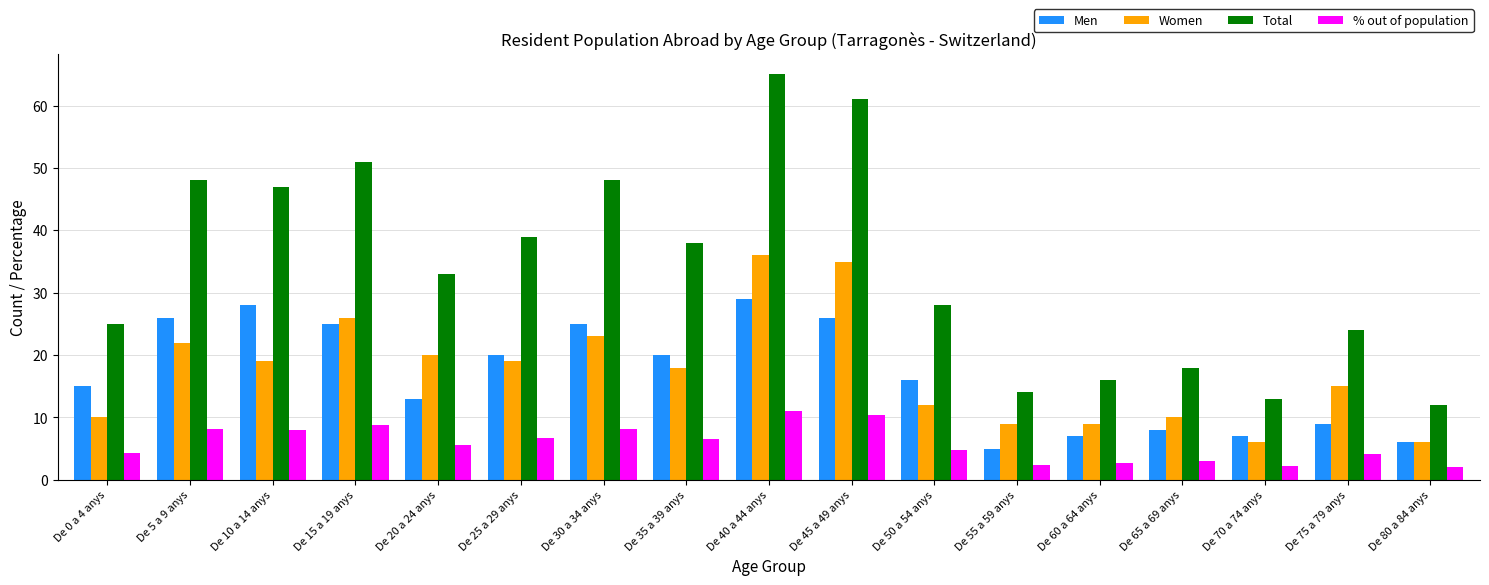

Rank the series by their maximum value, from lowest to highest.

% out of population, Men, Women, Total